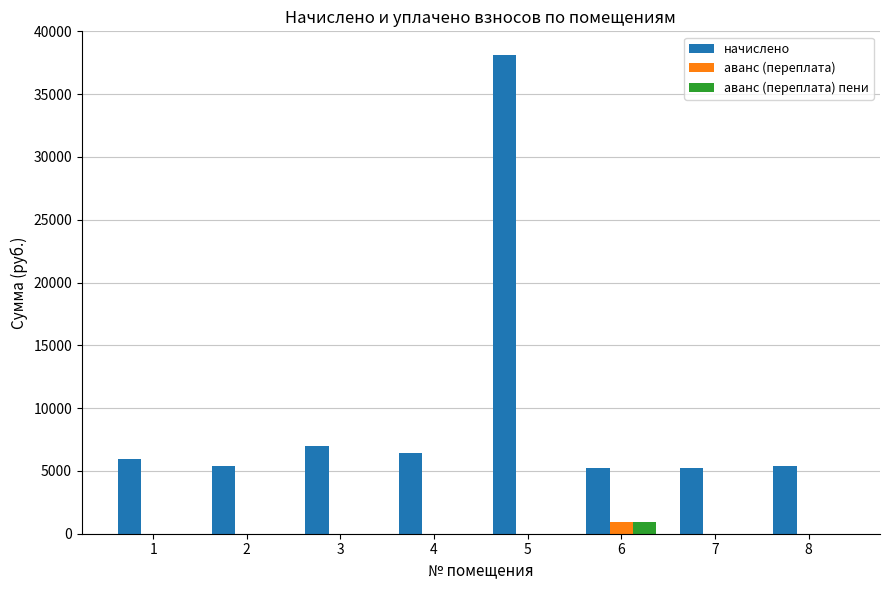

What is the sum of all начислено values?

78731.2